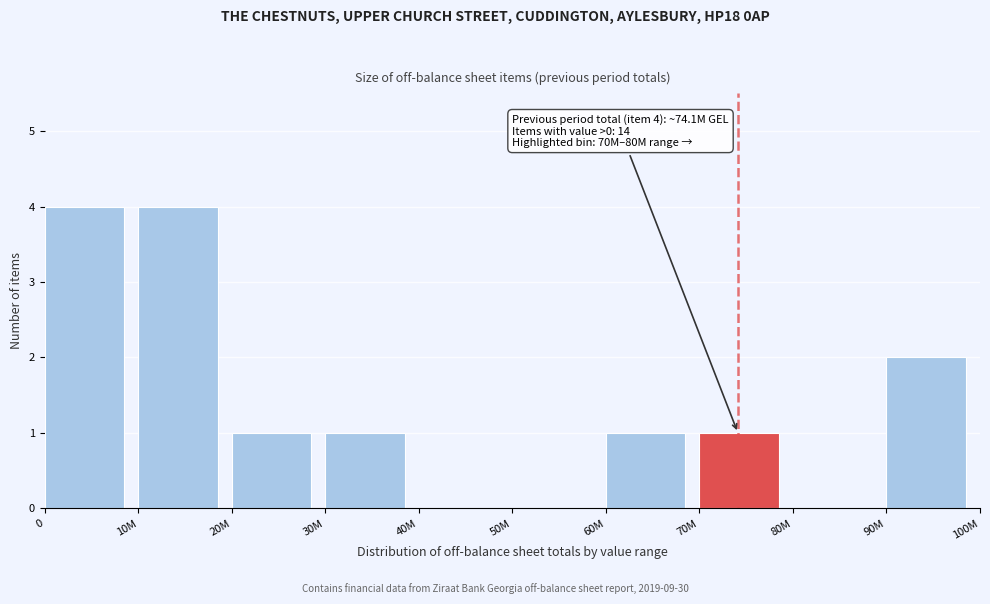

Reading left to right, extract all data points from this chart.

0=4	10M=4	20M=1	30M=1	40M=0	50M=0	60M=1	70M=1	80M=0	90M=2